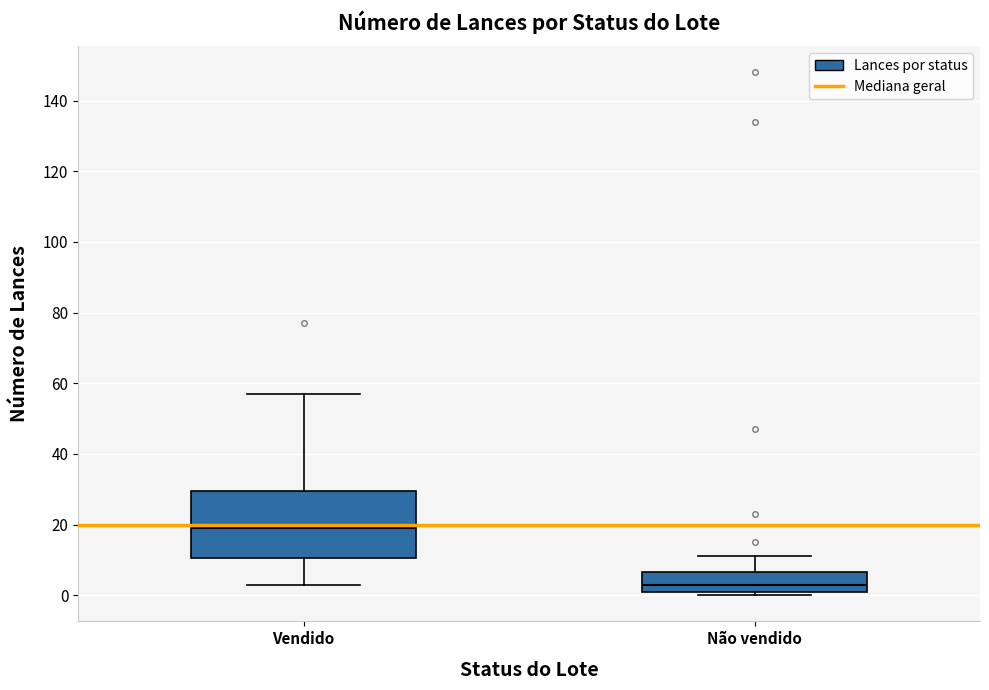

Reading left to right, transcribe this box plot: for each box, give where its median line is, the range the box spans, and where its two whiskers end, as read against the y-axis. The values are not printed on the chart, so give them approximately, as read against the axis.

Vendido: median 20, box 10 to 30, whiskers 4 to 58
Não vendido: median 4, box 2 to 6, whiskers 0 to 12